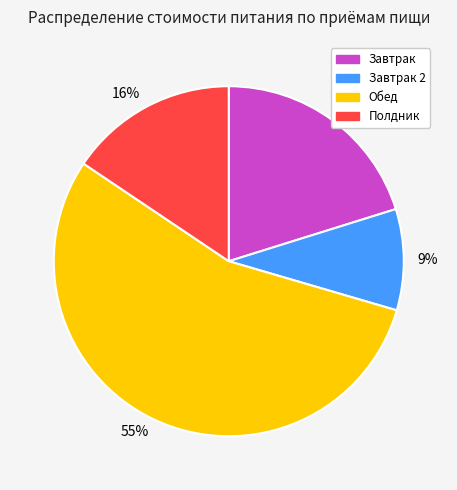

To the nearest percent, what percentage of the pie is 20%?

20%